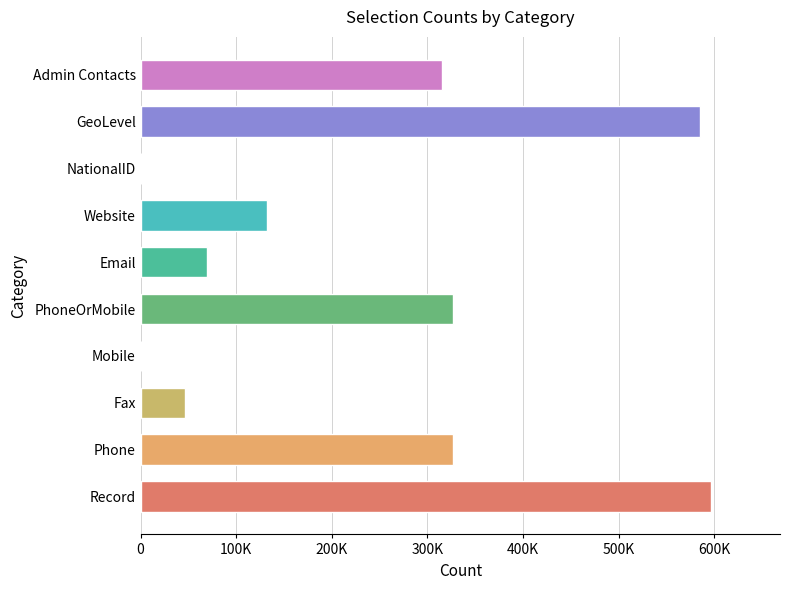

Are the bars horizontal?

Yes